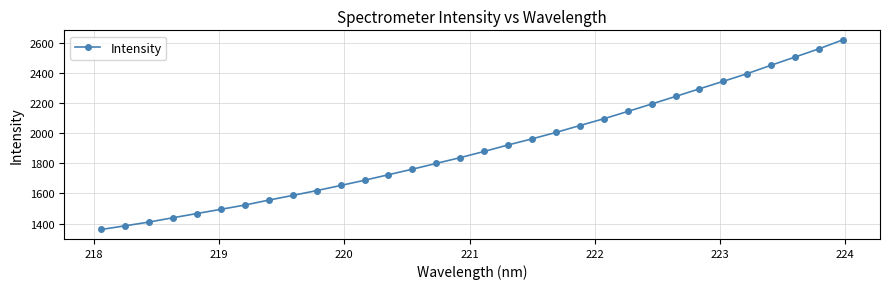

What is the greatest value displayed?

2619.7